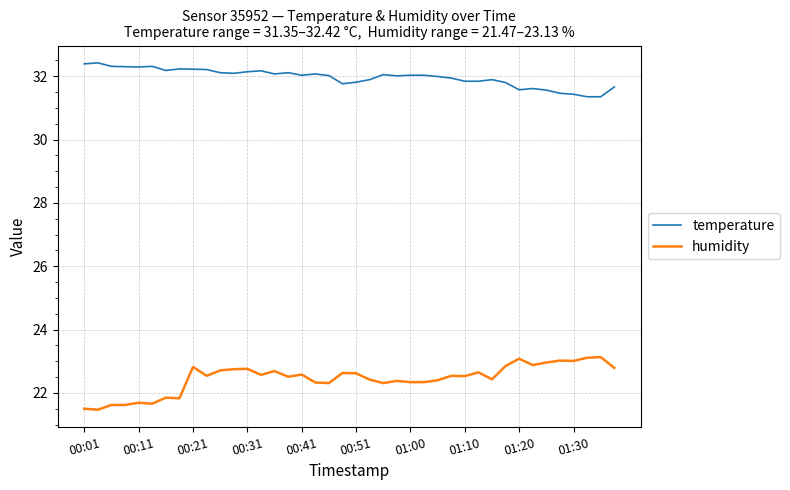

Which series has the largest total across all categories?

temperature